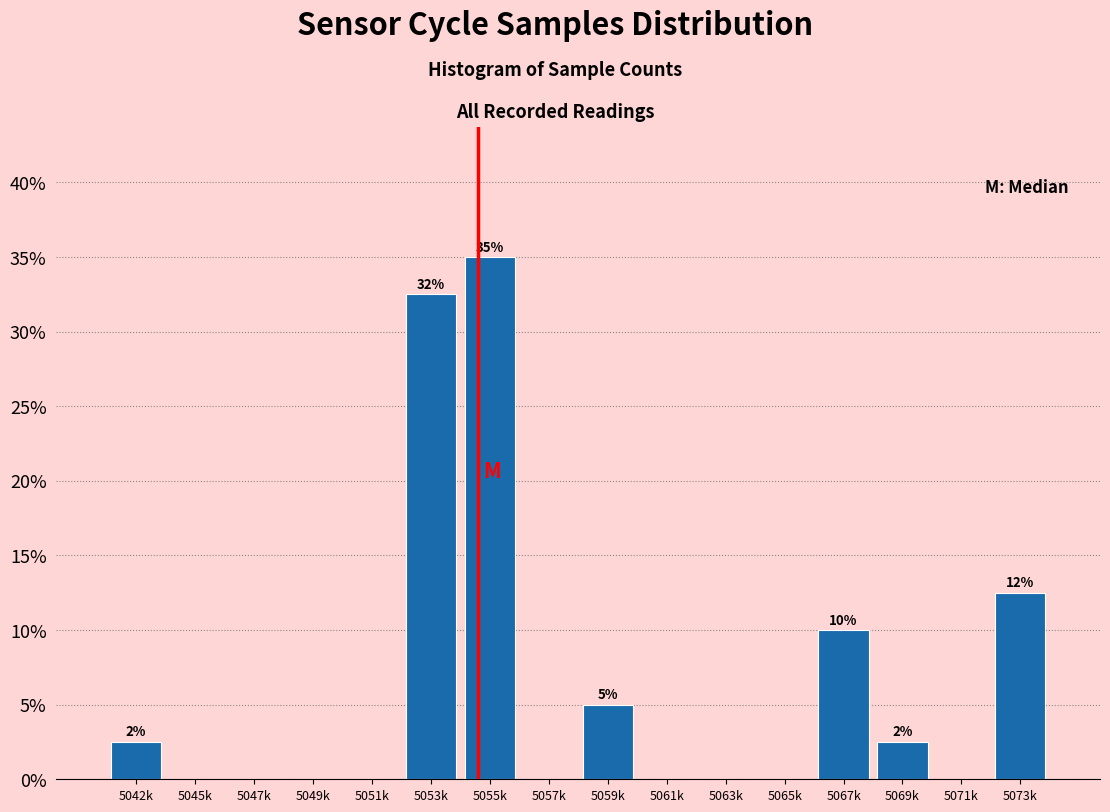

Are the bars horizontal?

No